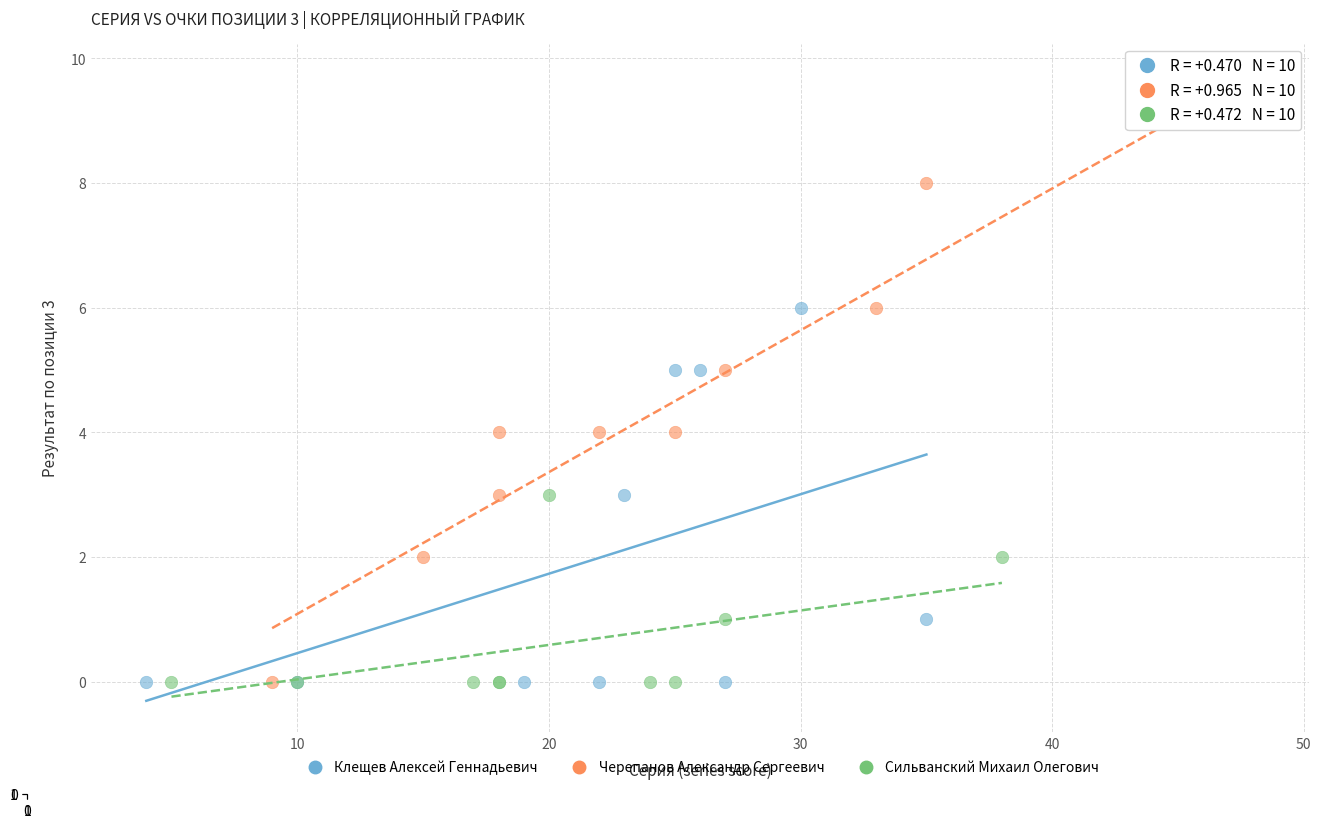

Which series reaches the maximum Y coordinate?

Черепанов Александр Сергеевич